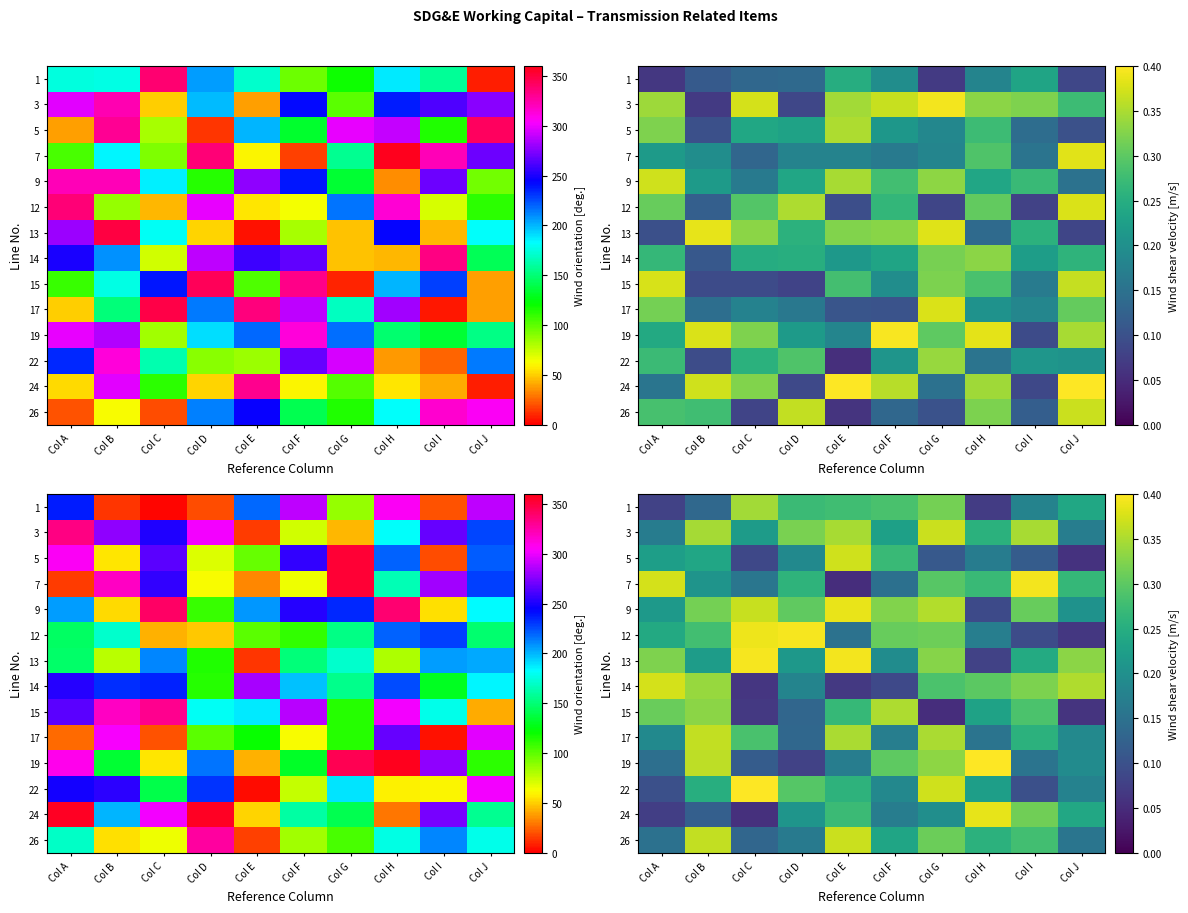

The 17 series shows 0.2 at Col G. True or false?

False